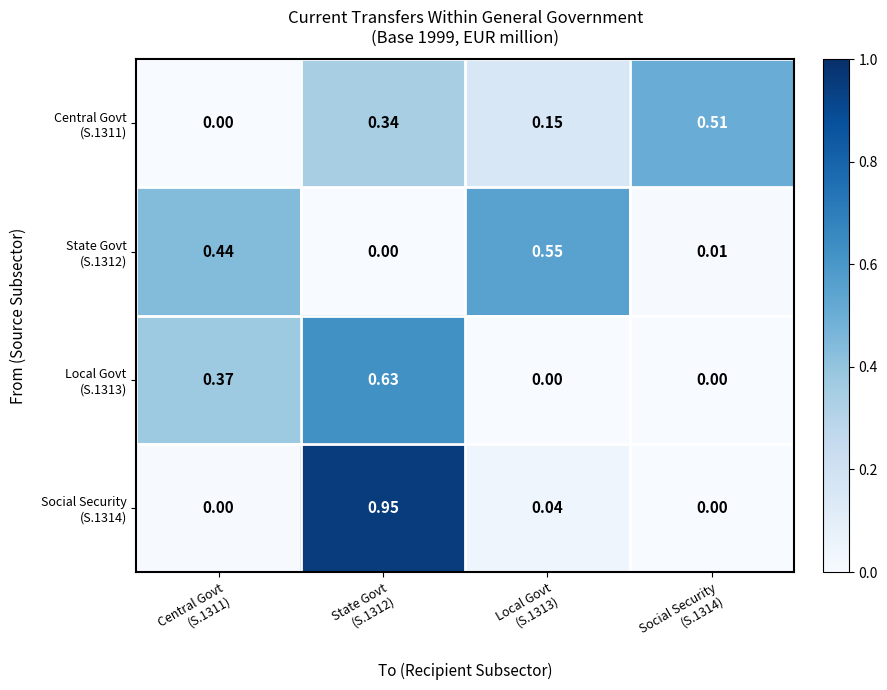

Which series has the largest range (max minus min)?

Social Security (S.1314)